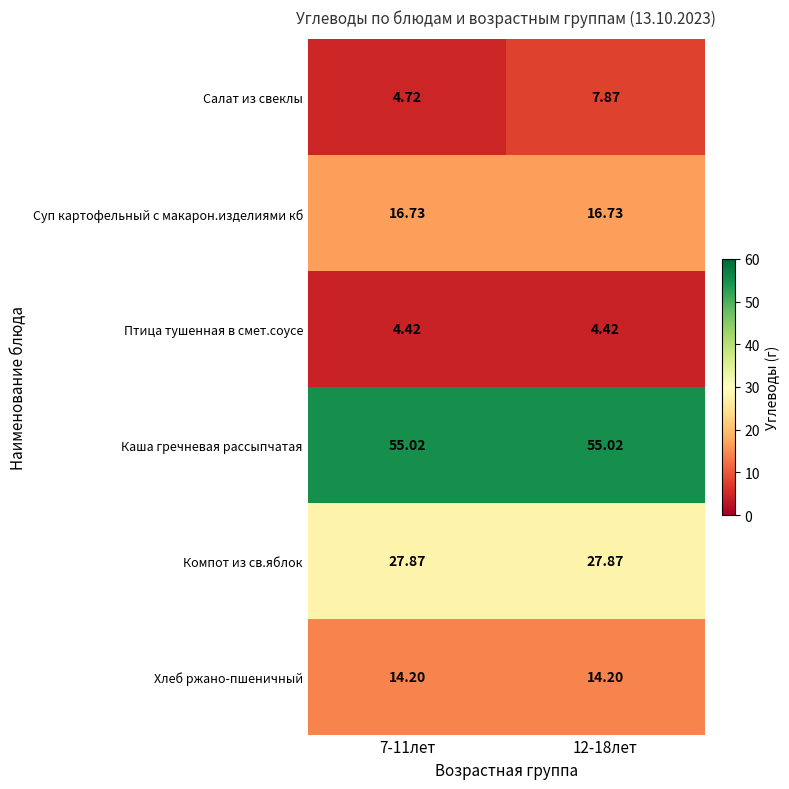

Is the value of Каша гречневая рассыпчатая at 7-11лет greater than the value of Суп картофельный с макарон.изделиями кб at 12-18лет?

Yes